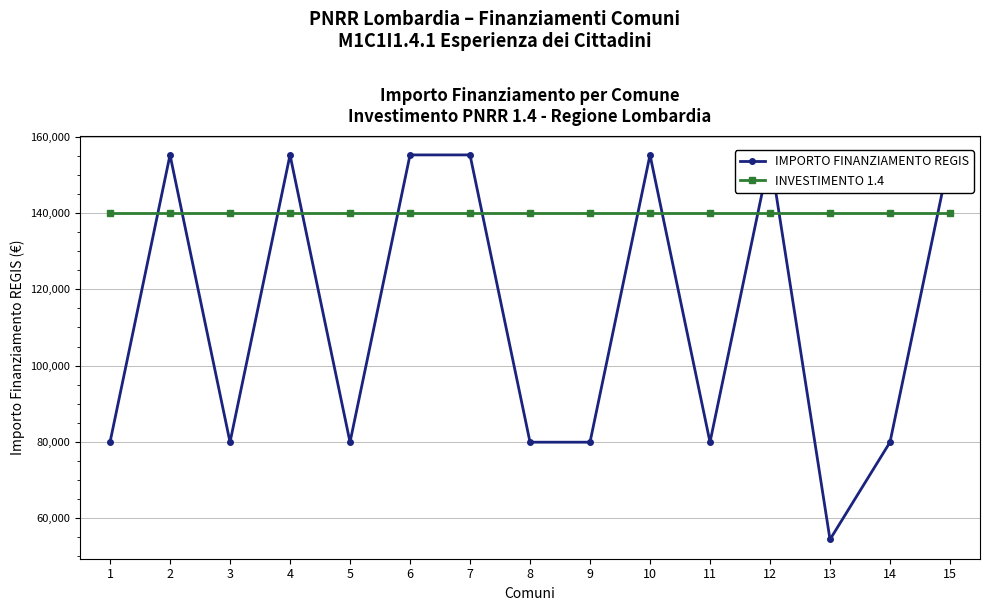

True or false: INVESTIMENTO 1.4 has more than 2 points higher than both neighbors.

False